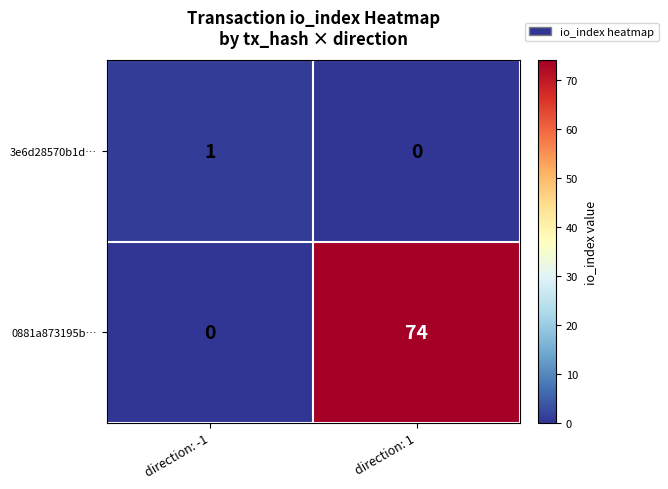

List the series in order of their overall mean, highest first.

0881a873195b…, 3e6d28570b1d…